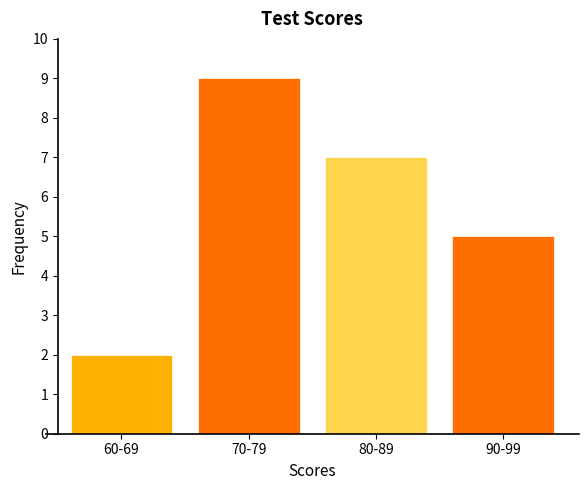

Reading right to left, transcribe all the data shown in this chart.

90-99=5	80-89=7	70-79=9	60-69=2